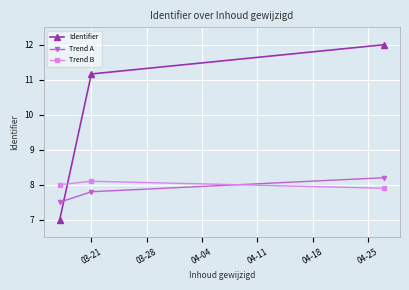

Which series has the largest total across all categories?

Identifier